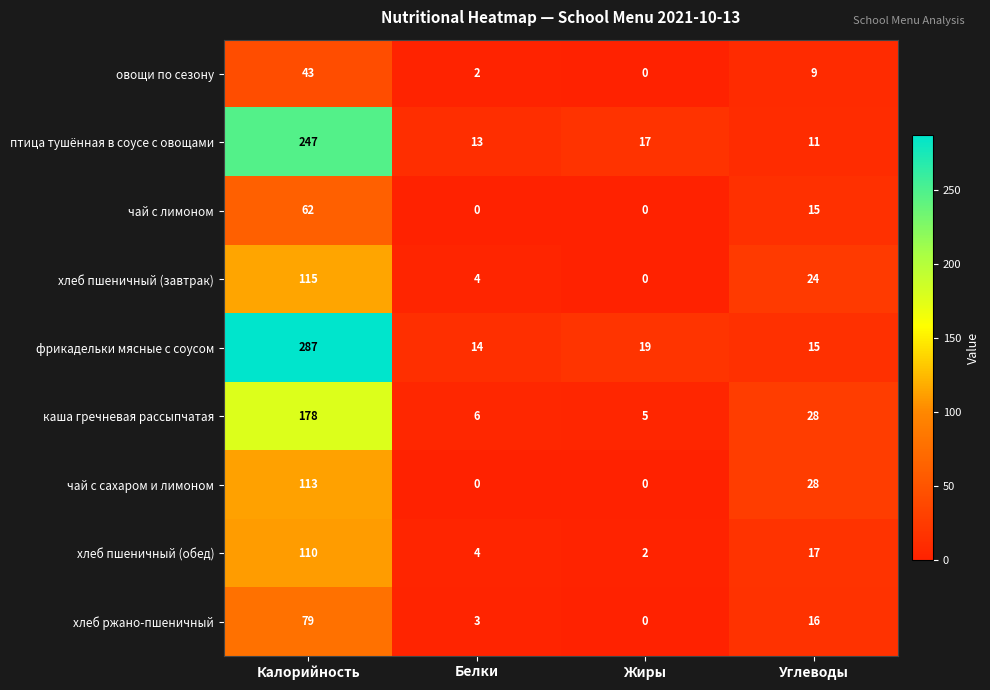

Count the number of data series in this chart.

9